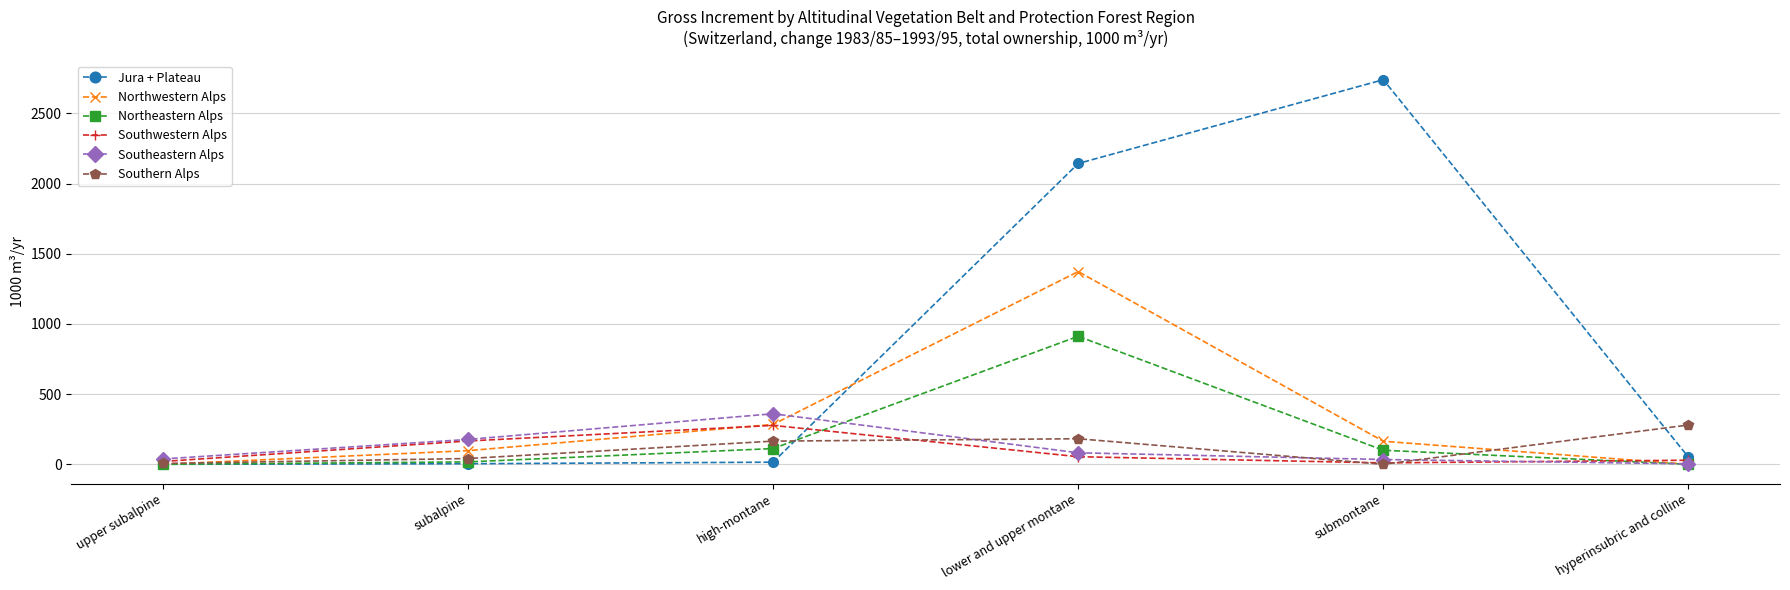

Where is the first local maximum for Northeastern Alps?

lower and upper montane